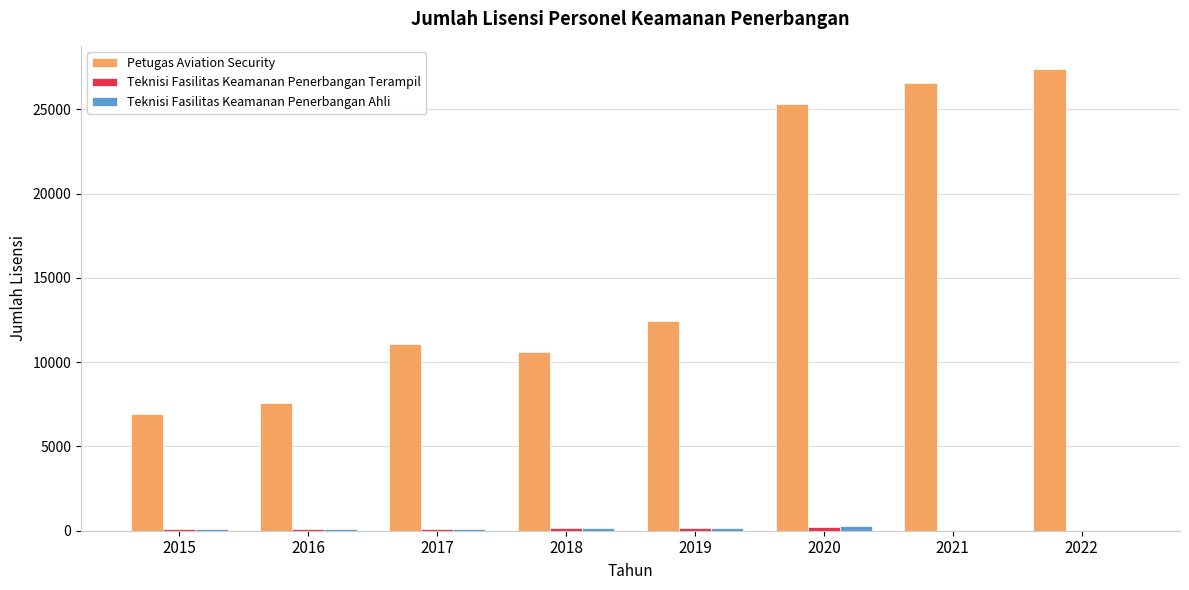

Does the chart contain stacked bars?

No